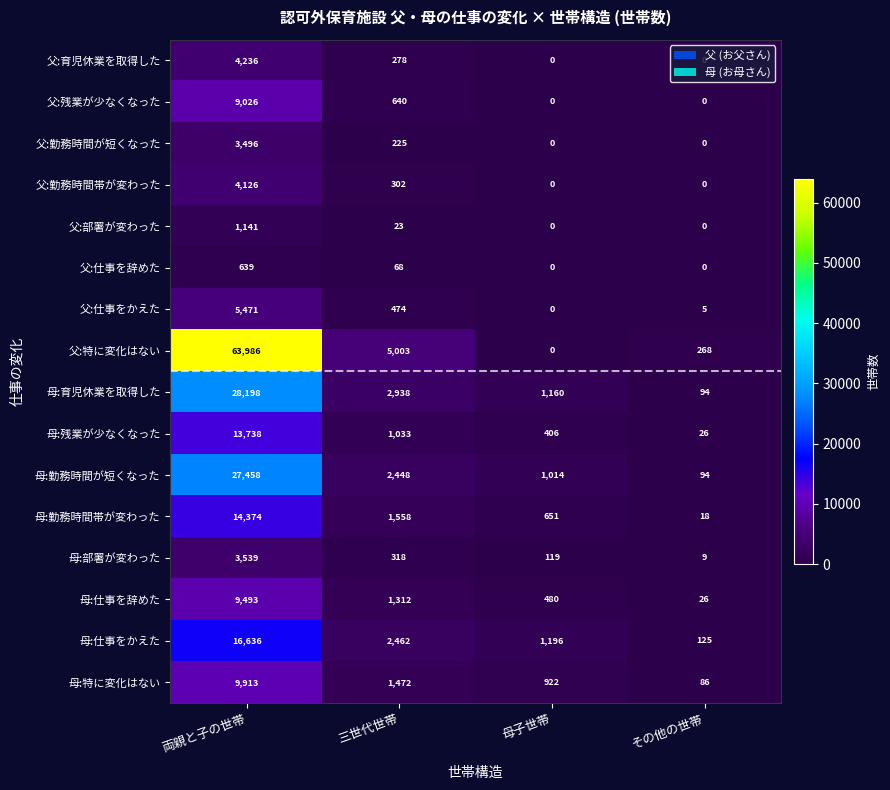

The value of 母:部署が変わった at 母子世帯 is 45. True or false?

False